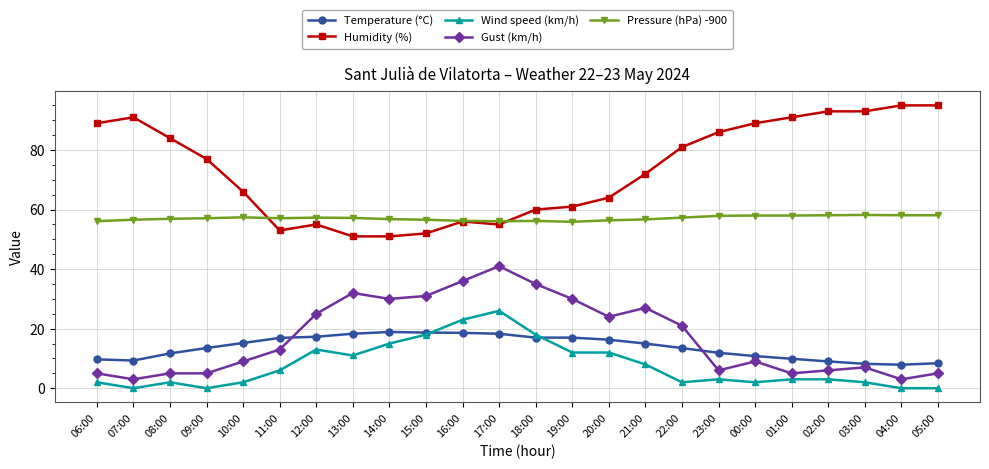

What is the maximum value shown in the chart?

95.0